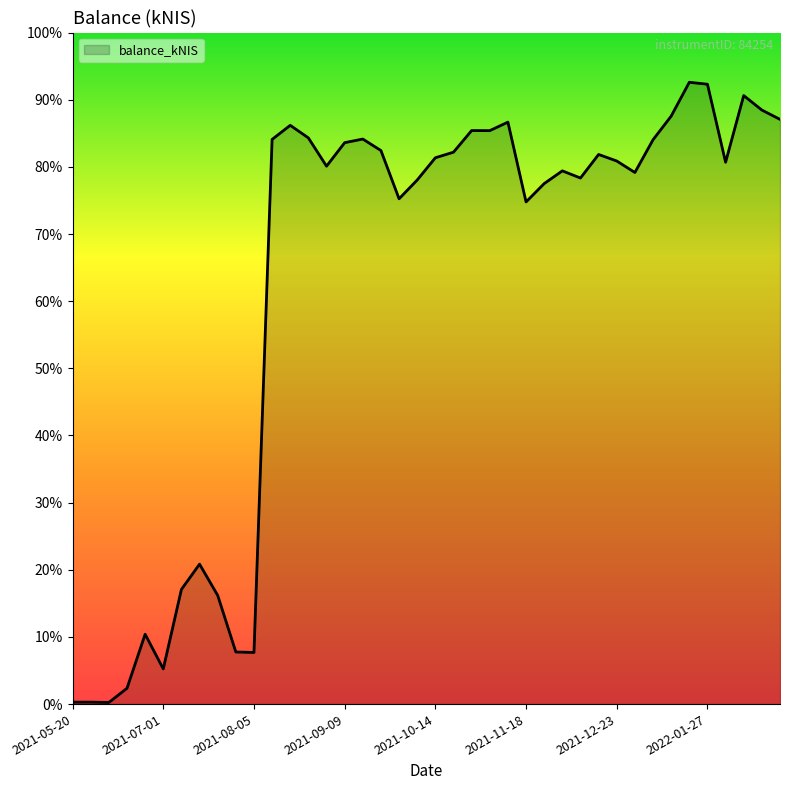

Does the chart have visible grid lines?

No